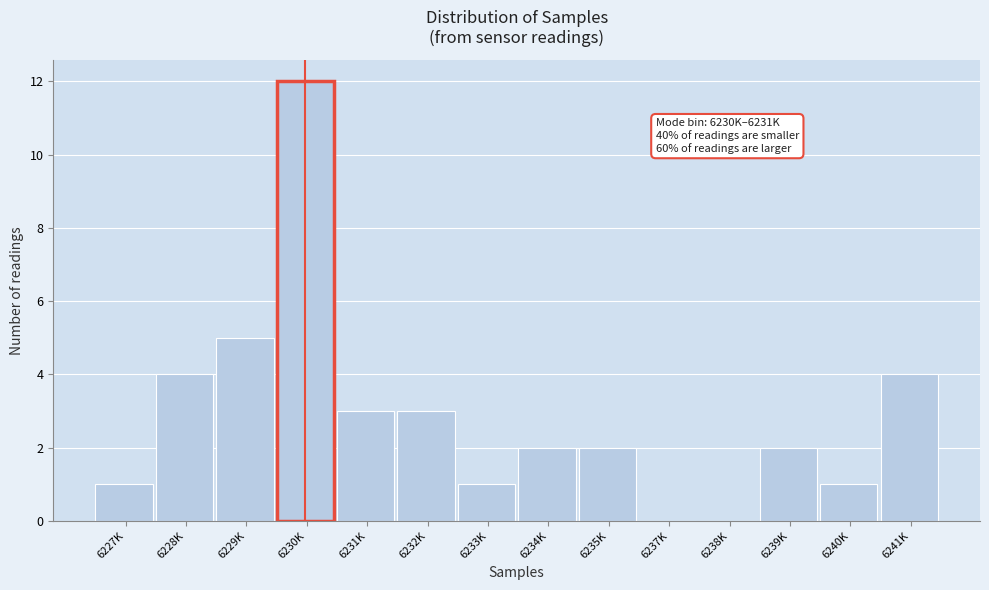

Reading left to right, list all the values displayed in this chart.

6227K=1	6228K=4	6229K=5	6230K=12	6231K=3	6232K=3	6233K=1	6234K=2	6235K=2	6237K=0	6238K=0	6239K=2	6240K=1	6241K=4